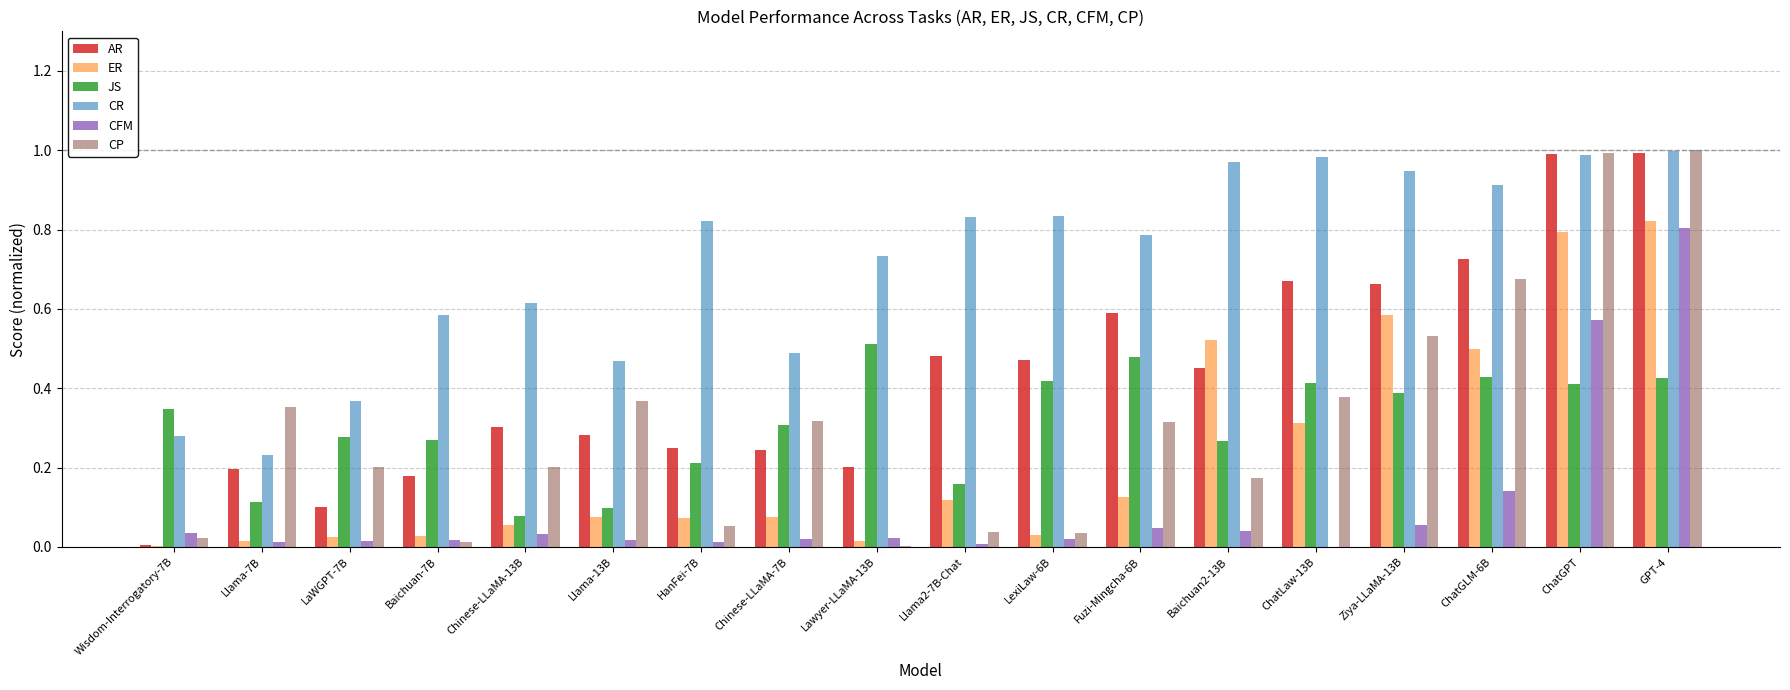

Which series has the largest total across all categories?

CR